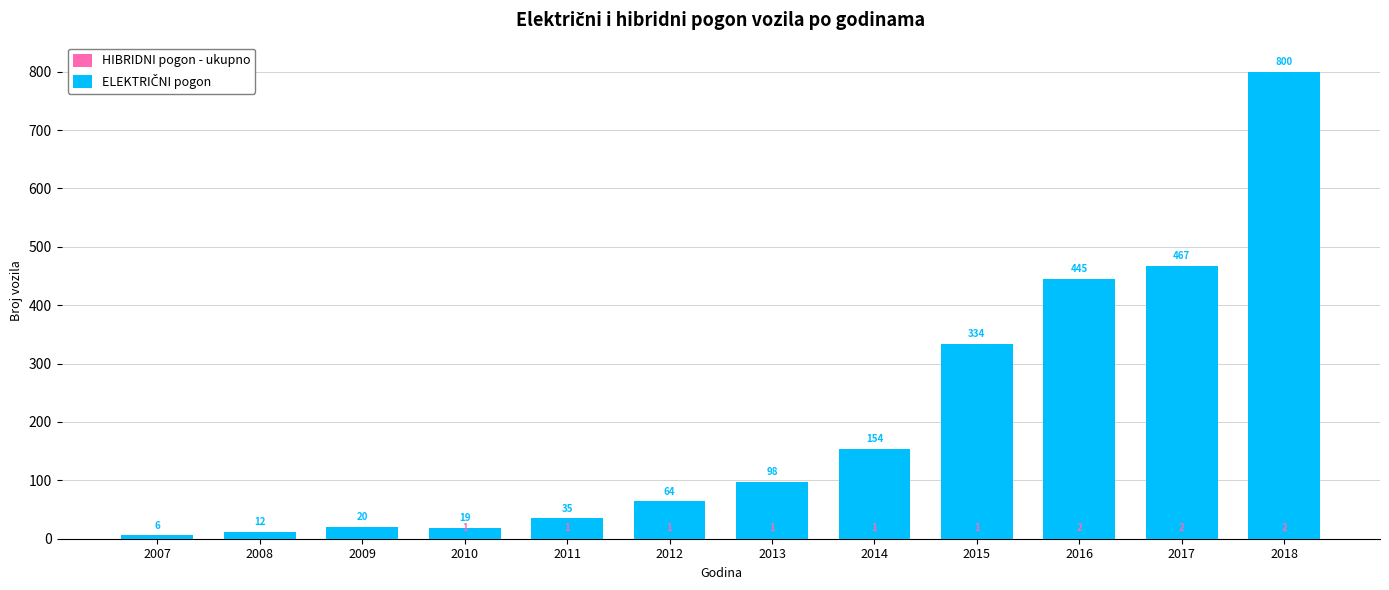

Which has a higher value, 2012 or 2014?

2012